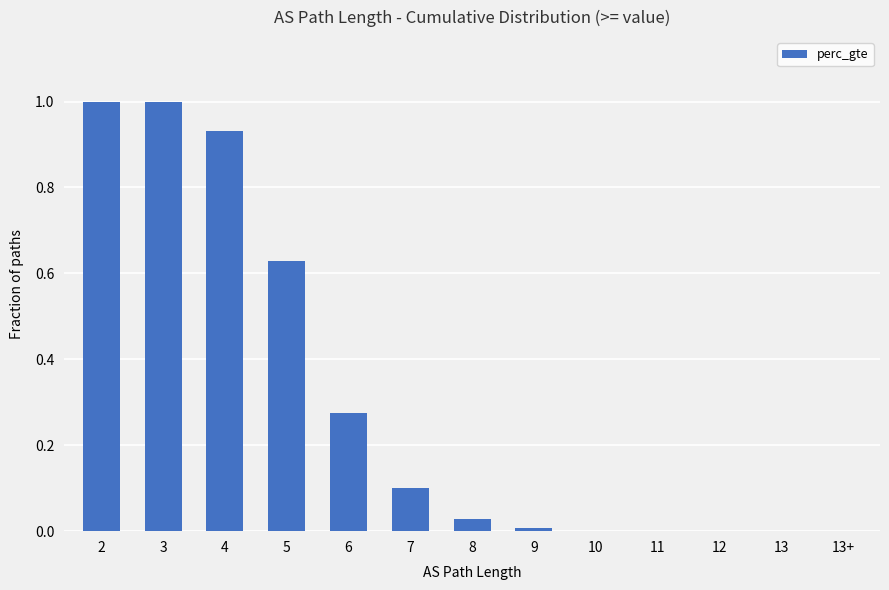

True or false: the data shows 1.5 at 2.

False